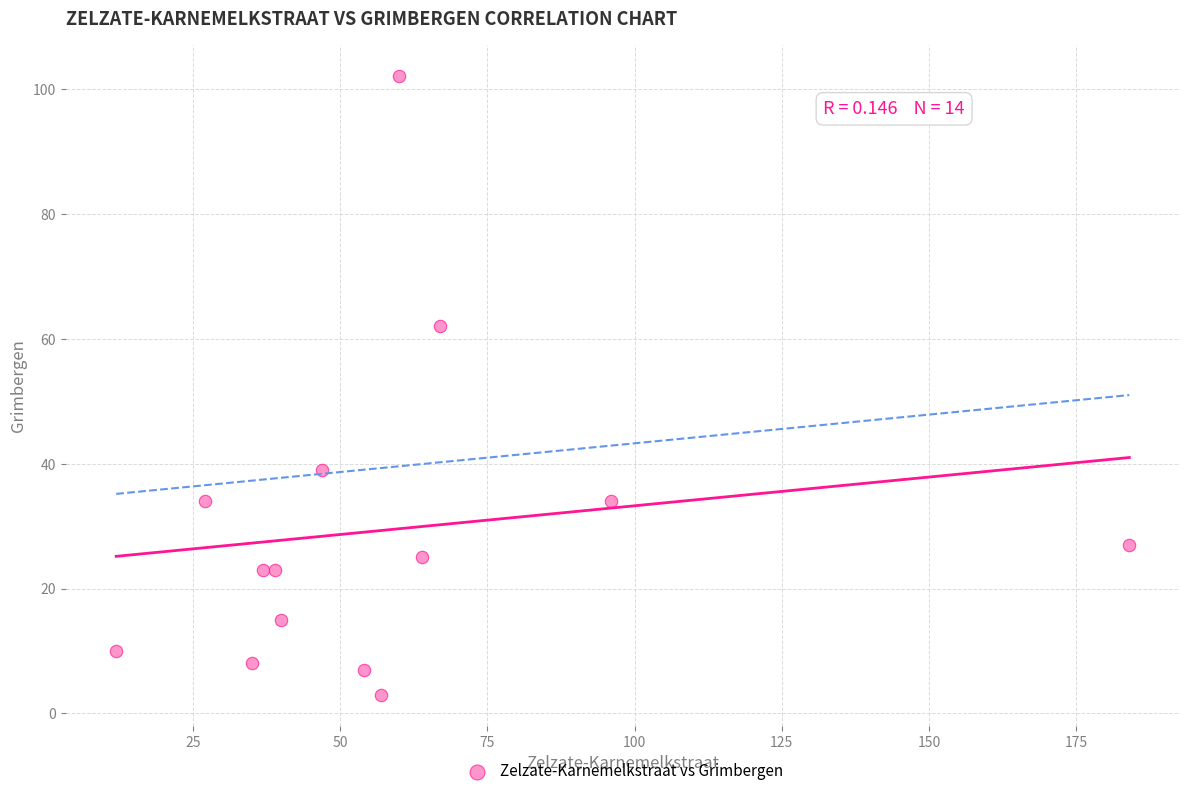

What is the range of Y values (max minus min)?

99